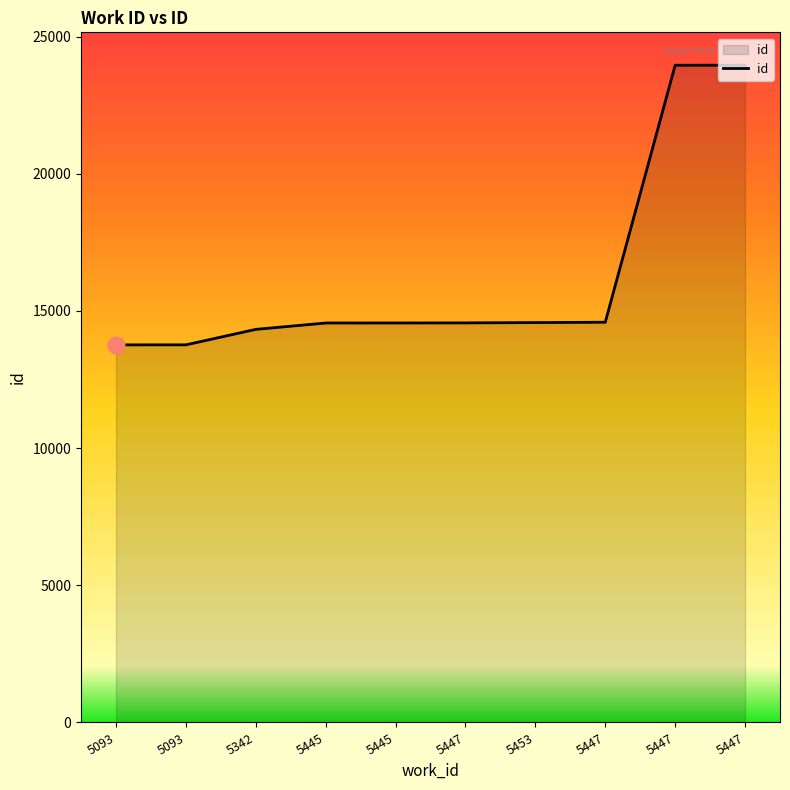

Does the chart have visible grid lines?

No